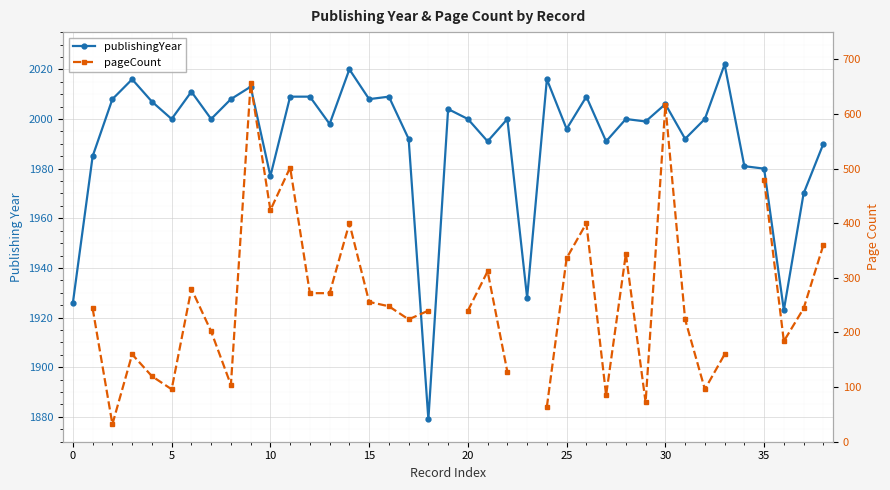

How many data points in pageCount are less than 244?

17